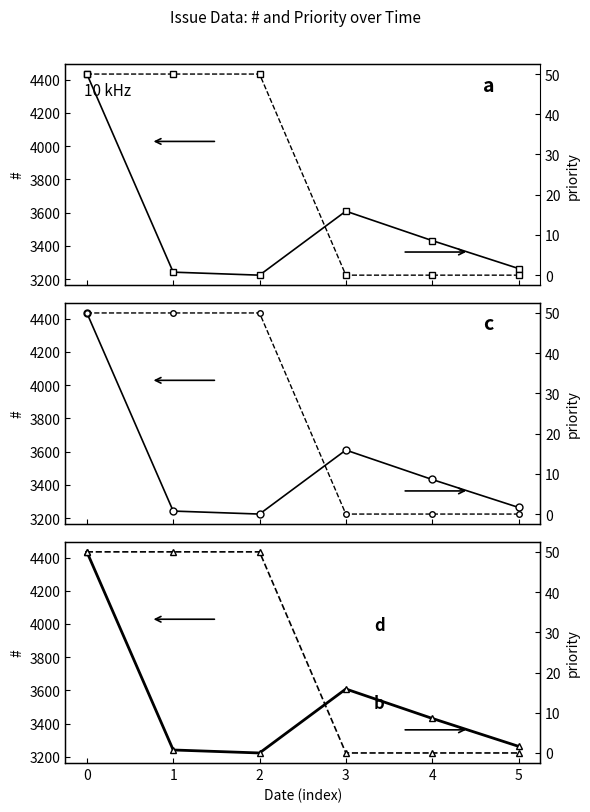

Reading left to right, what are all the values shown in this chart?

#: 0=4434	1=3242	2=3224	3=3609	4=3432	5=3264
priority: 0=50	1=50	2=50	3=0	4=0	5=0